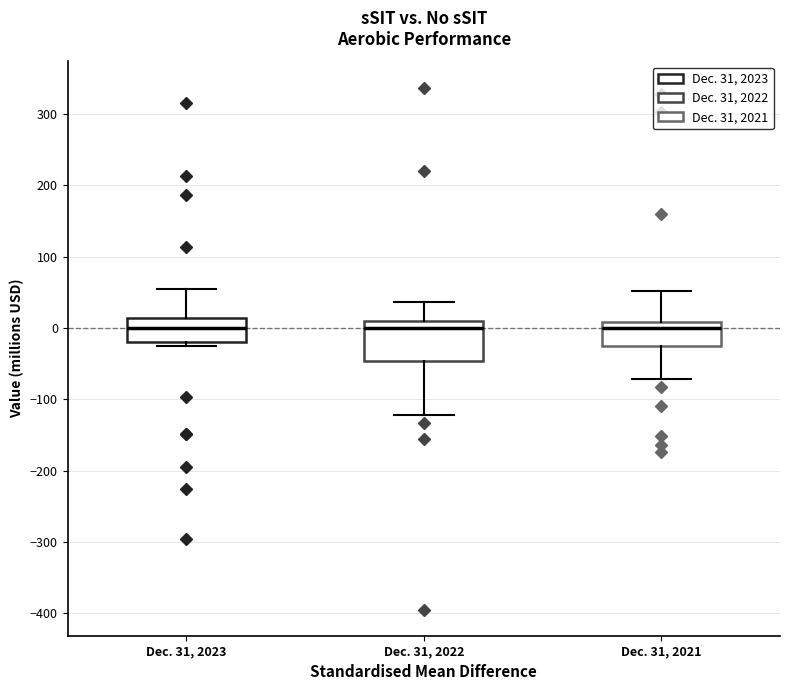

Reading left to right, transcribe this box plot: for each box, give where its median line is, the range the box spans, and where its two whiskers end, as read against the y-axis. The values are not printed on the chart, so give them approximately, as read against the axis.

Dec. 31, 2023: median 0, box -20 to 10, whiskers -20 (just below the box's lower edge) to 60
Dec. 31, 2022: median 0, box -50 to 10, whiskers -120 to 40
Dec. 31, 2021: median 0, box -30 to 10, whiskers -70 to 50